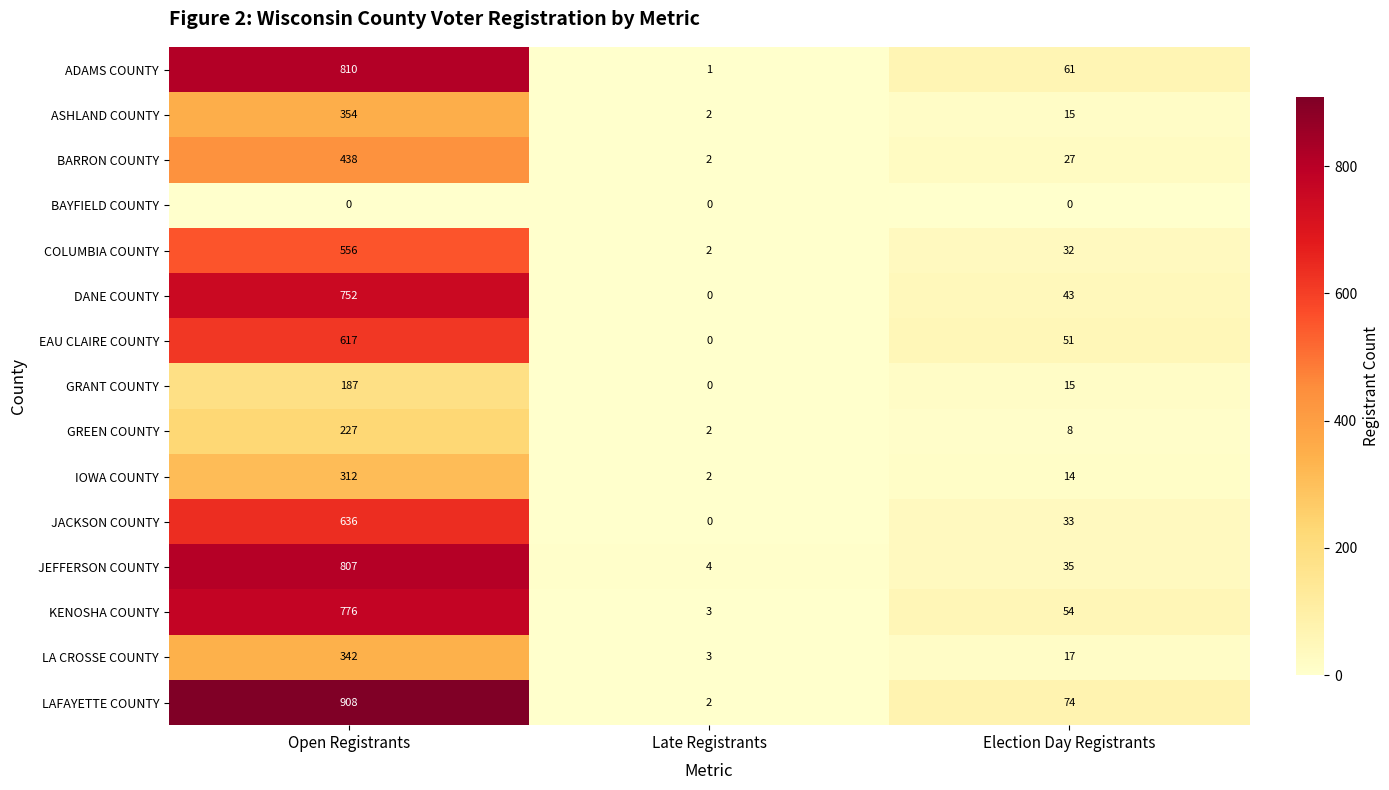

What is the approximate value of ASHLAND COUNTY at Election Day Registrants?

15